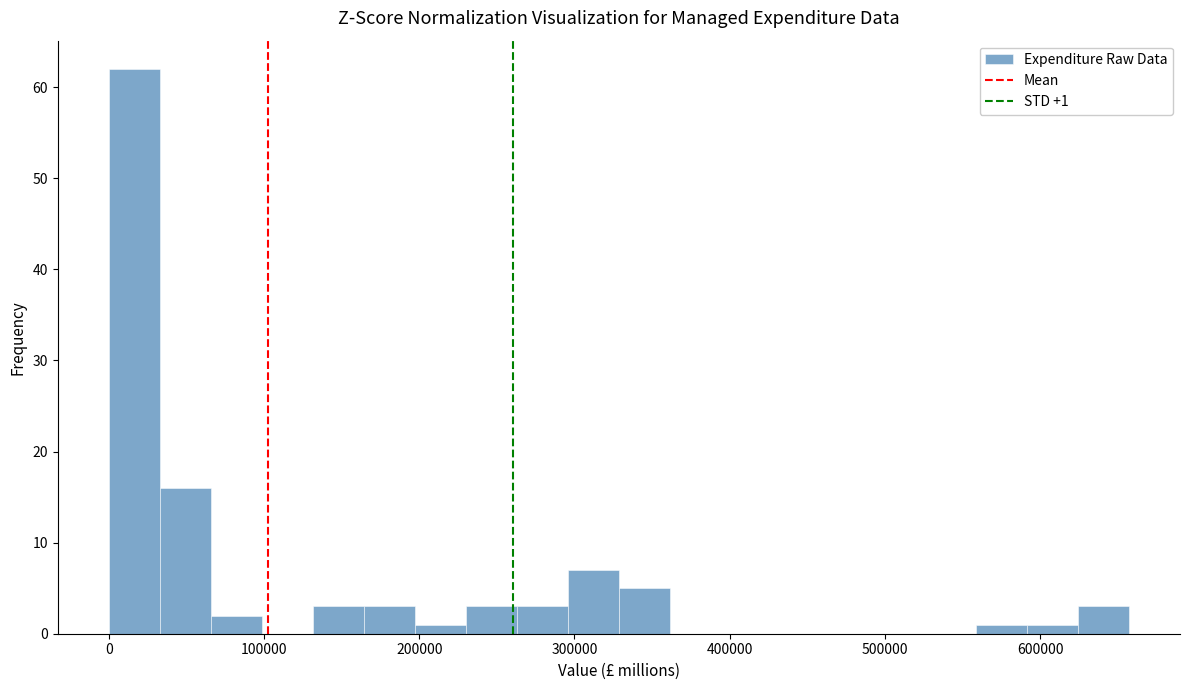

Around what value on the x-axis is the tallest bar? Give the approximate position of its centre, as read against the axis.

20000